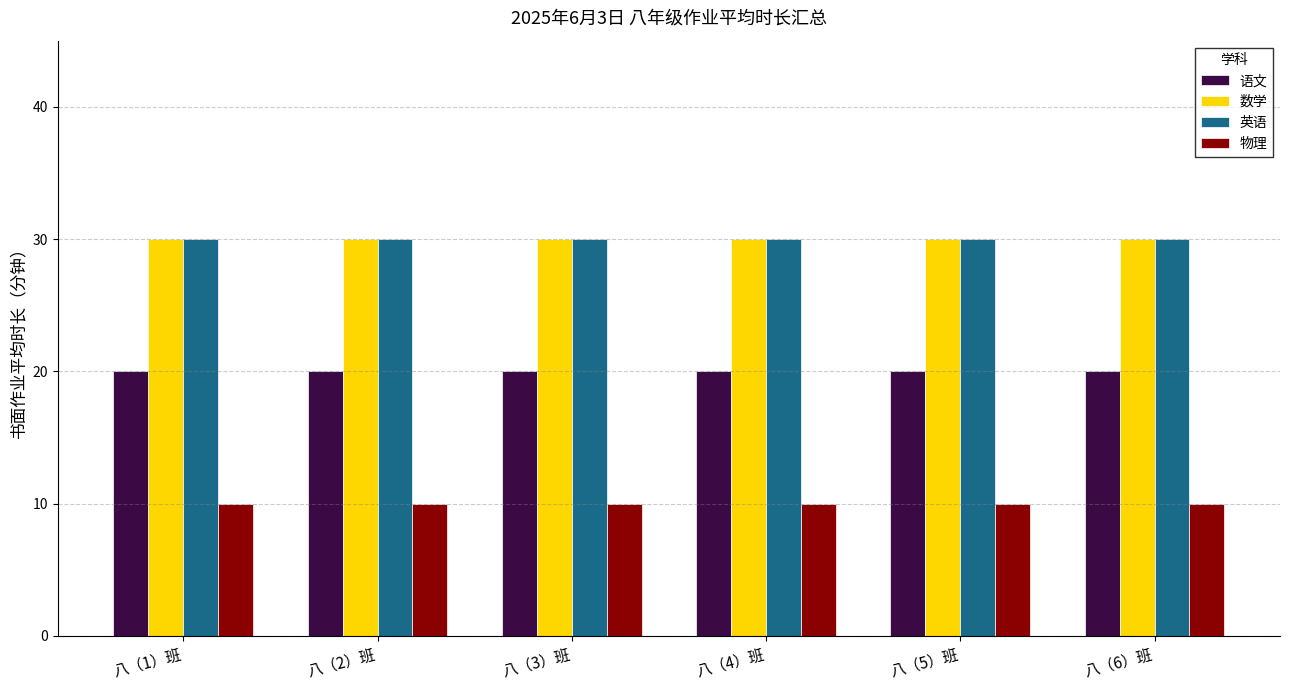

What is the total value across all series at 八（5）班?

90